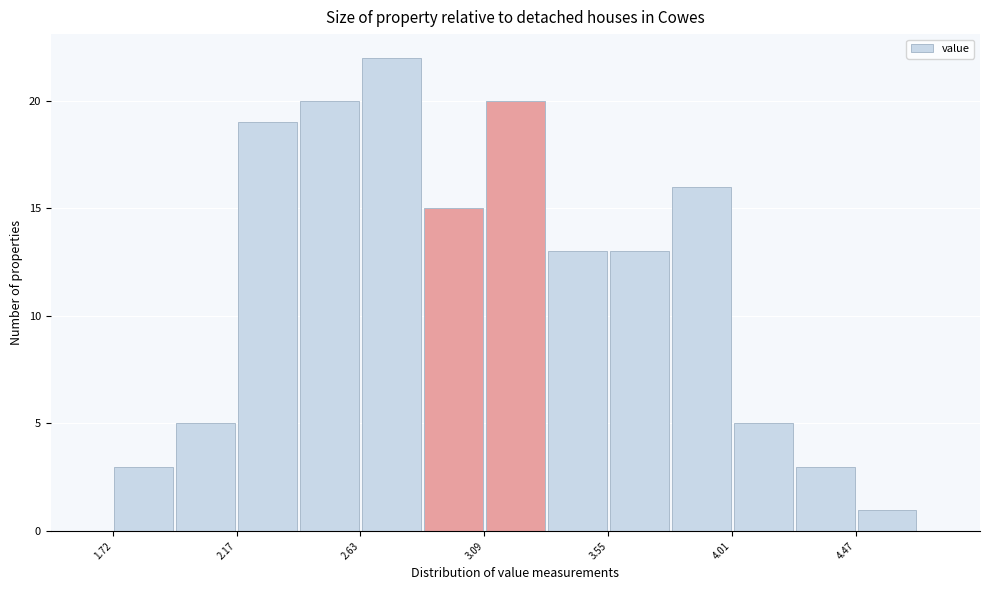

Which range on the x-axis has the tallest bar?

2.635 to 2.865